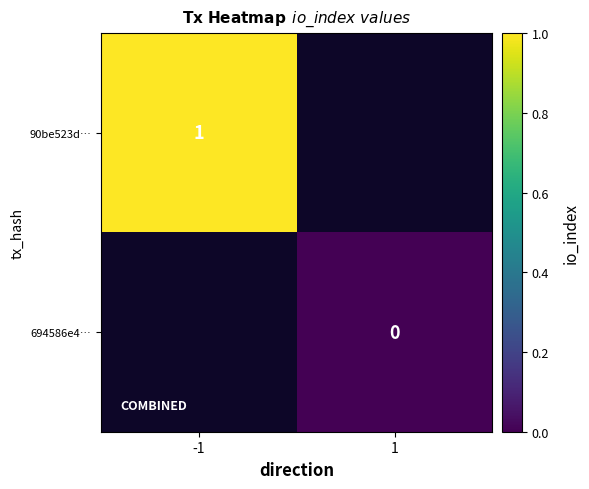

True or false: 90be523d… has a value of 1 at -1.

True